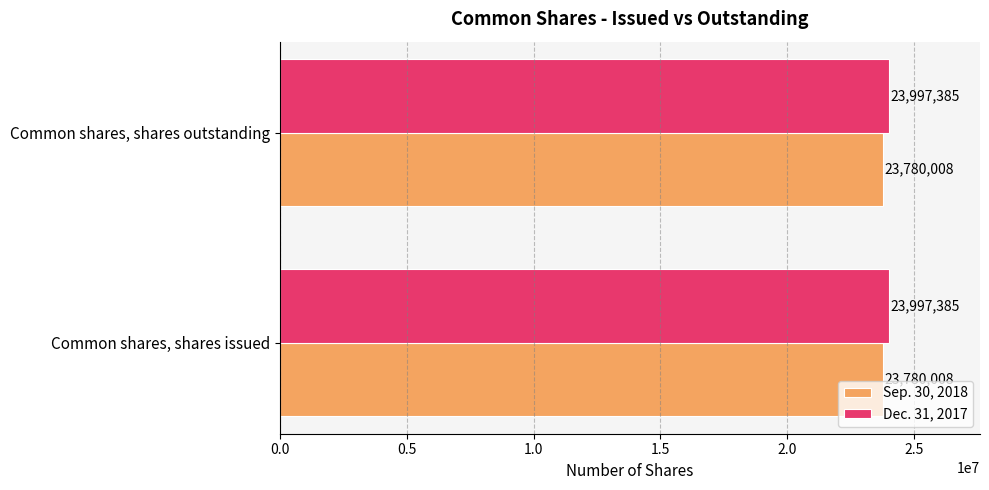

What is the difference between the highest and lowest values at Common shares, shares issued?

217377